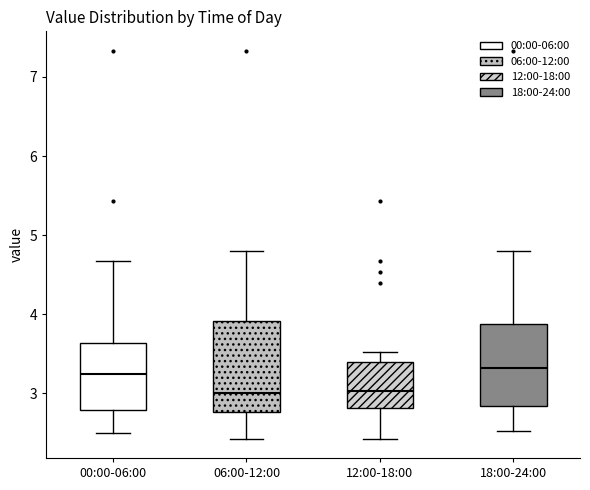

Where is the lower edge of the box for 06:00-12:00 on the y-axis? The values are not printed on the chart, so give them approximately, as read against the axis.

2.8